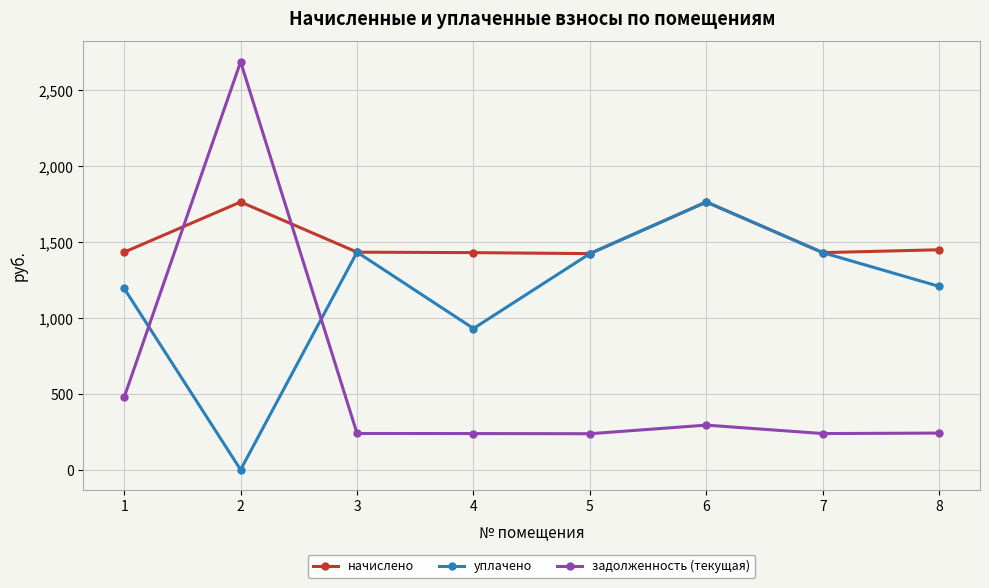

Is this an area chart (filled region under the line)?

No